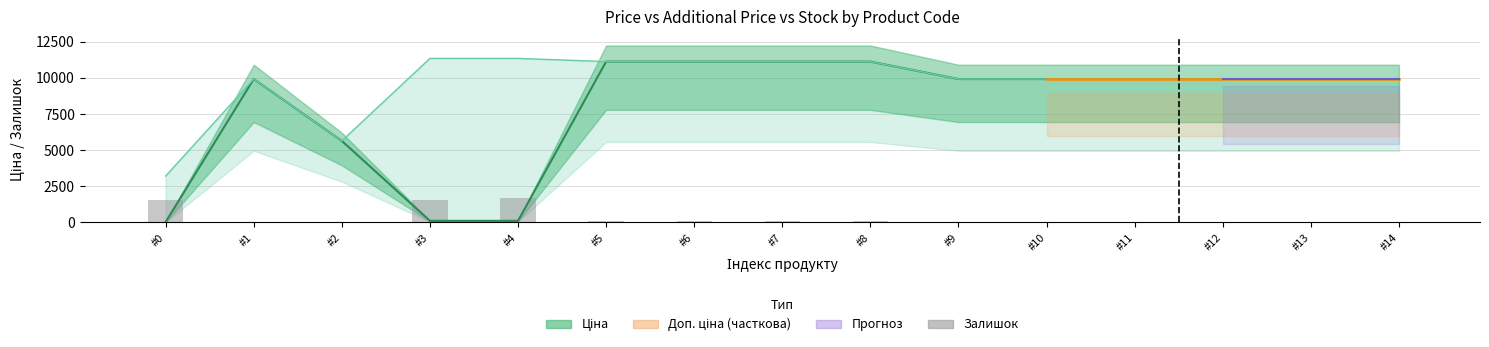

Reading left to right, transcribe all the data shown in this chart.

1542.4	0.0	5.8	1519.0	1694.3	99.3	99.3	99.3	81.8	46.7	40.9	17.5	0.0	0.0	5.8